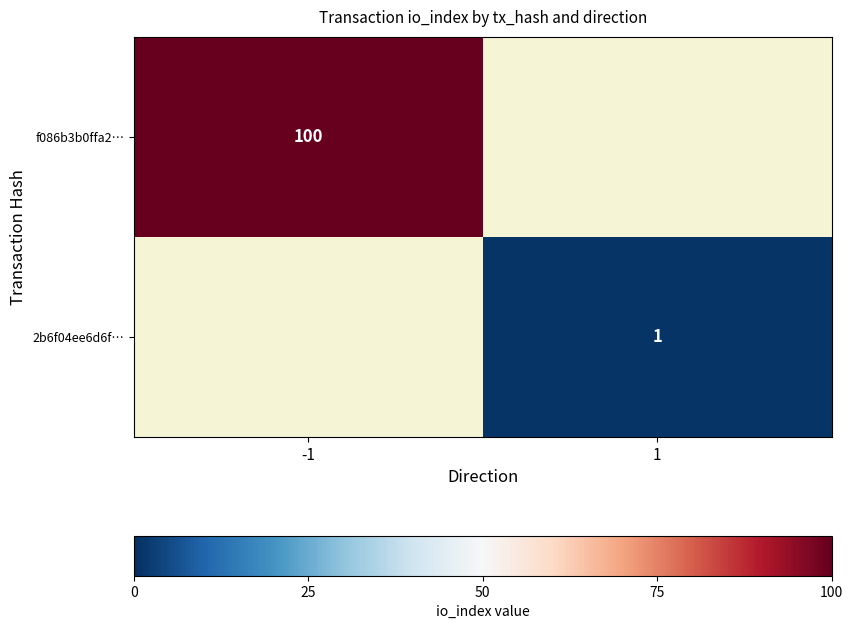

Is the value of 2b6f04ee6d6f… at 1 greater than the value of f086b3b0ffa2… at -1?

No